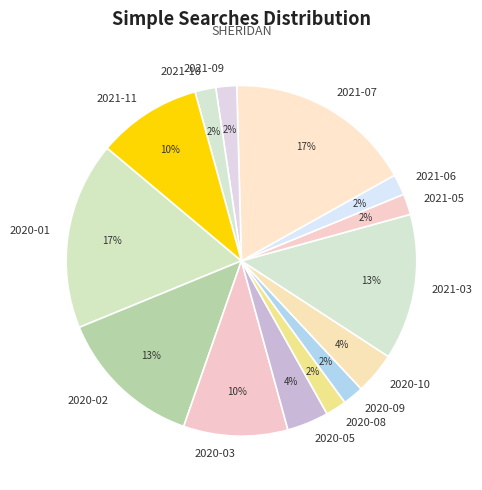

Is the sum of 2021-05 and 2020-02 greater than half?

No